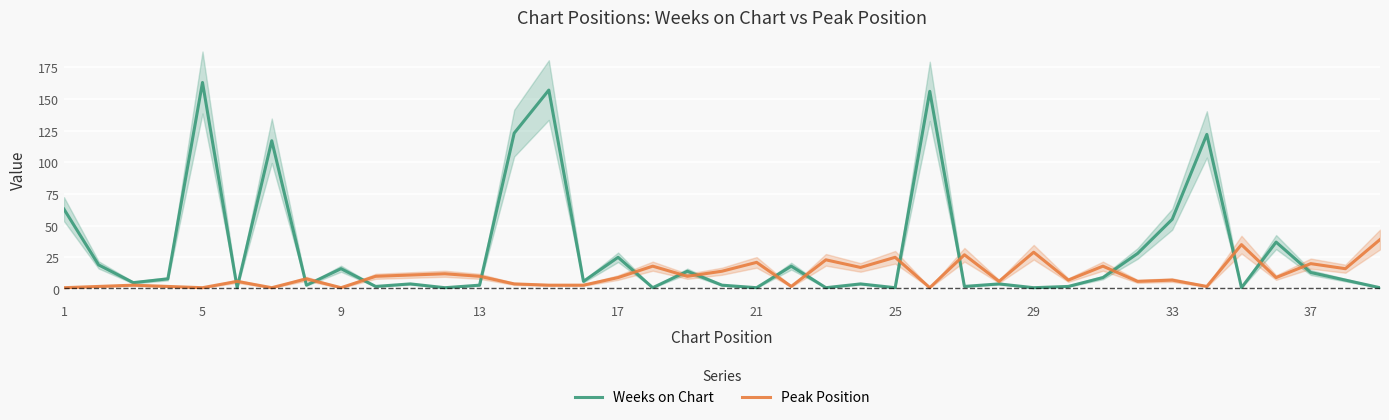

What is the difference between the maximum and minimum values in the Weeks on Chart series?

162